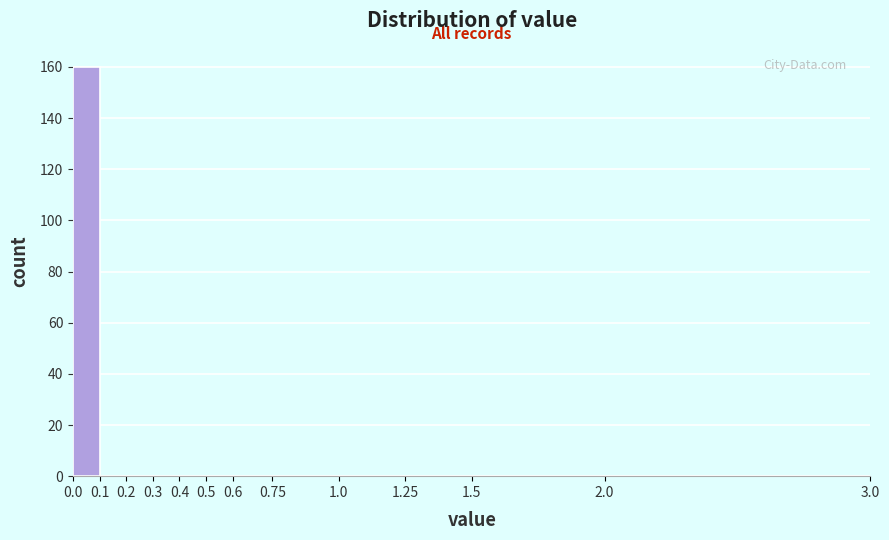

Which range on the x-axis has the tallest bar?

0.0 to 0.1